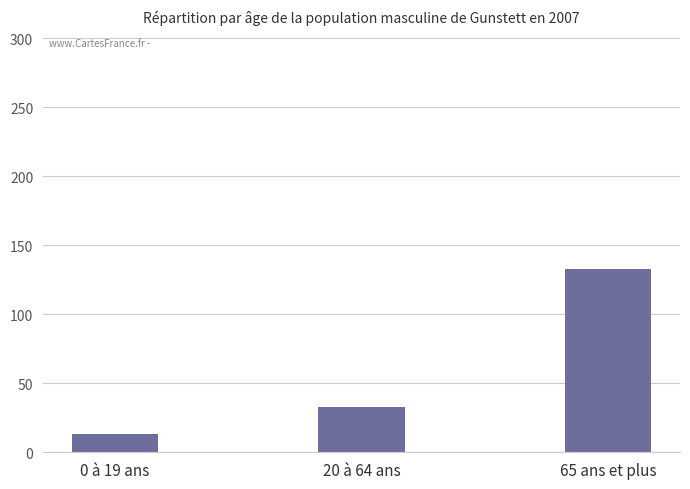

Does the chart contain any negative values?

No